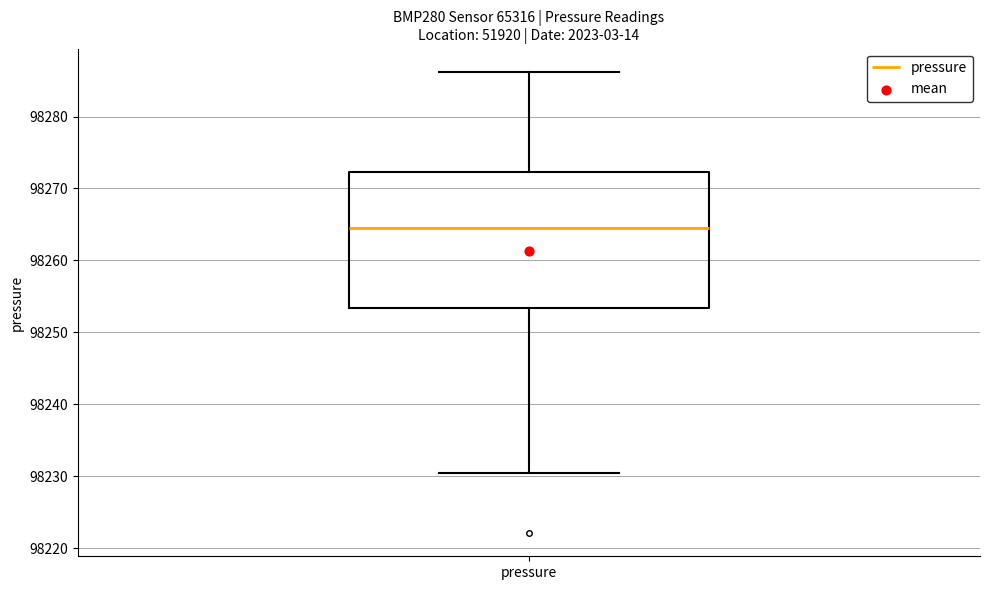

Read this box plot against the y-axis: the position of the median line, the range covered by the box, and the ends of both whiskers. The values are not printed on the chart, so give them approximately, as read against the axis.

median 98264, box 98253 to 98272, whiskers 98230 to 98286